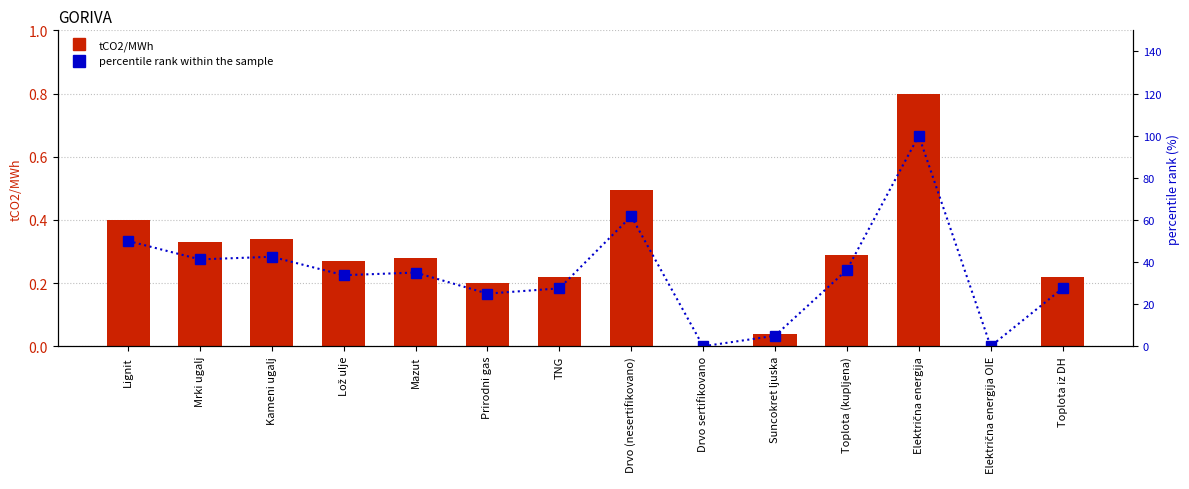

Reading right to left, what are all the values shown in this chart?

tCO2/MWh: 0.2	0.0	0.8	0.3	0.0	0.0	0.5	0.2	0.2	0.3	0.3	0.3	0.3	0.4
percentile rank within the sample: 27.5	0.0	100.0	36.2	5.0	0.0	61.7	27.5	25.0	35.0	33.8	42.5	41.2	50.0